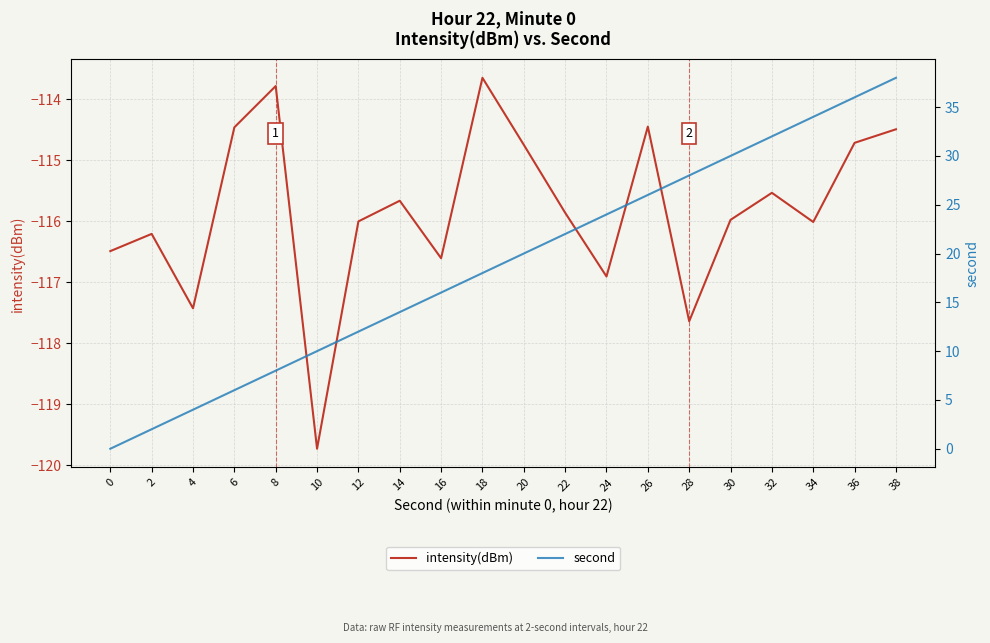

What is the difference between the maximum and minimum values in the intensity(dBm) series?

6.1